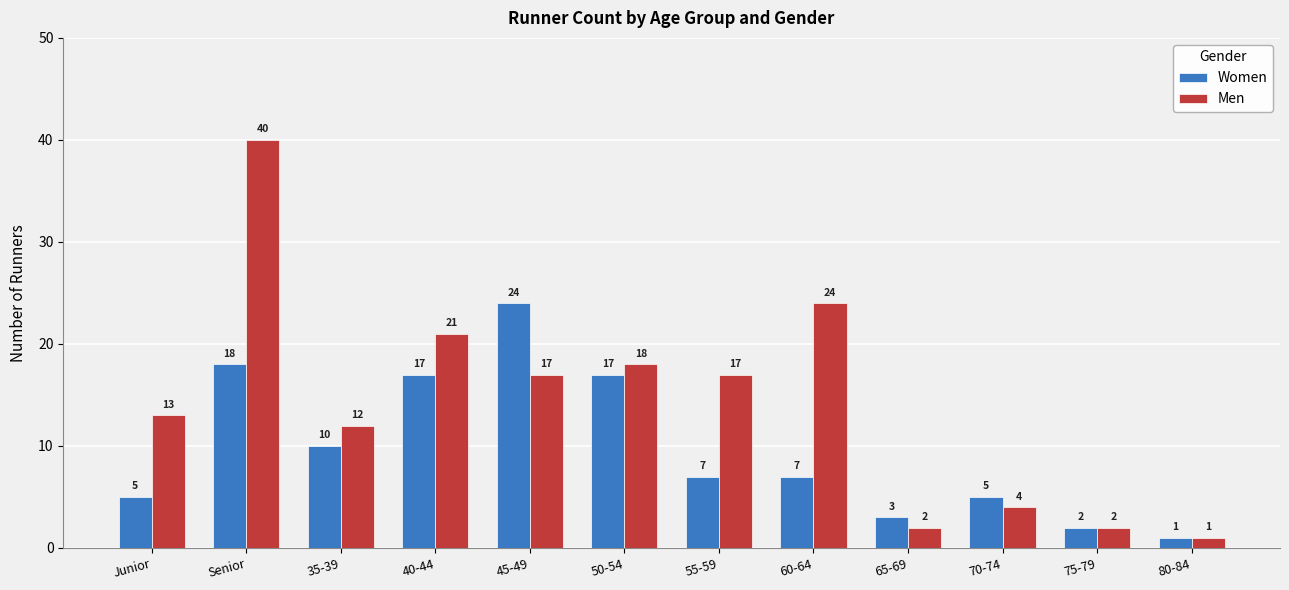

What is the label of the 3rd bar from the left?

35-39